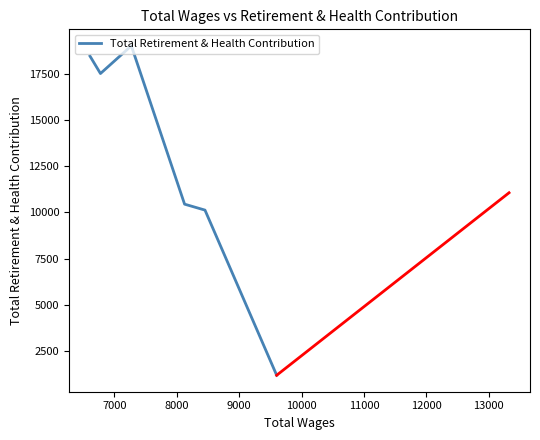

What is the maximum value shown in the chart?

19002